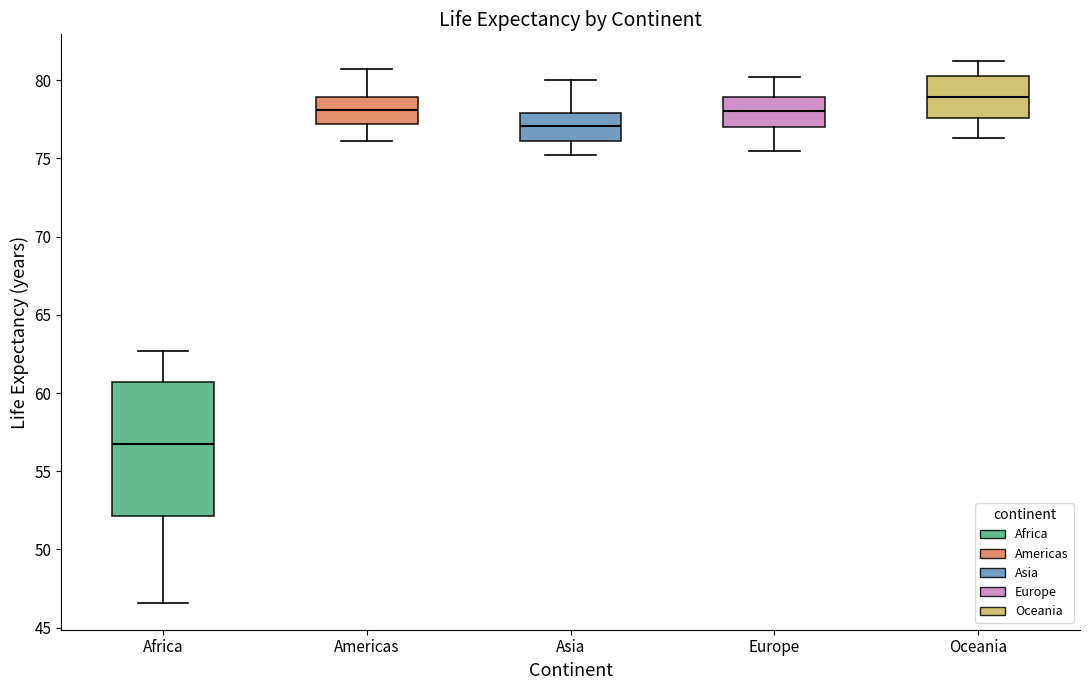

Where is the lower edge of the box for Americas on the y-axis? The values are not printed on the chart, so give them approximately, as read against the axis.

77.0